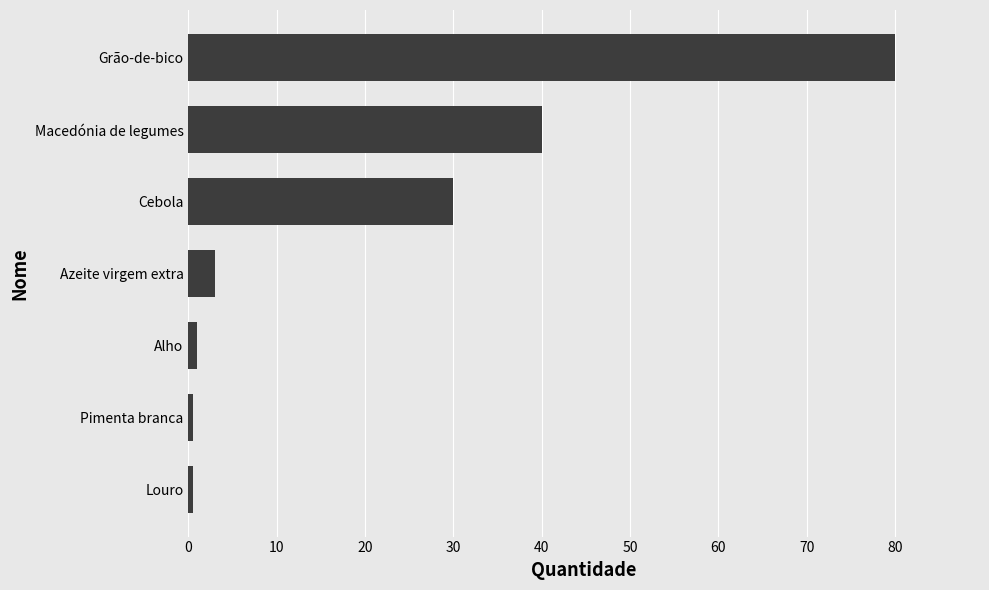

What is the difference between the second highest and second lowest values?

39.5